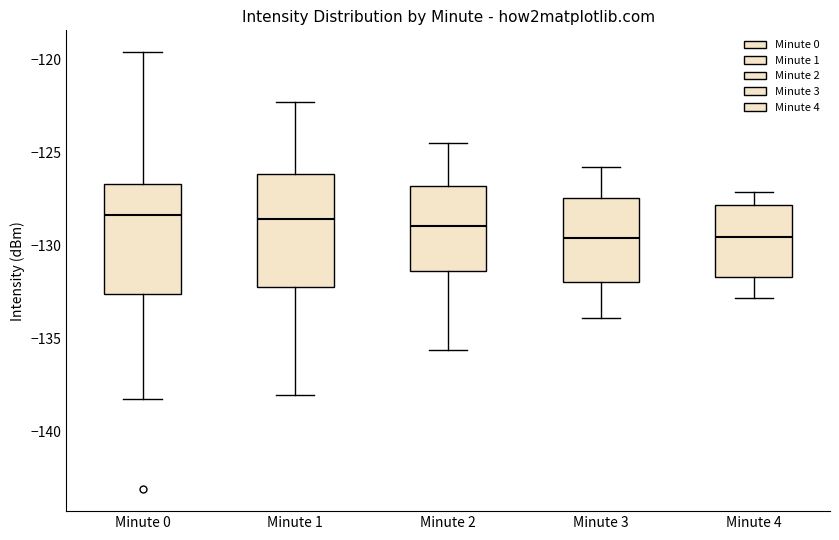

Reading left to right, transcribe this box plot: for each box, give where its median line is, the range the box spans, and where its two whiskers end, as read against the y-axis. The values are not printed on the chart, so give them approximately, as read against the axis.

Minute 0: median -128.5, box -132.5 to -126.5, whiskers -138.0 to -119.5
Minute 1: median -128.5, box -132.0 to -126.0, whiskers -138.0 to -122.5
Minute 2: median -129.0, box -131.5 to -127.0, whiskers -135.5 to -124.5
Minute 3: median -129.5, box -132.0 to -127.5, whiskers -134.0 to -126.0
Minute 4: median -129.5, box -131.5 to -128.0, whiskers -133.0 to -127.0